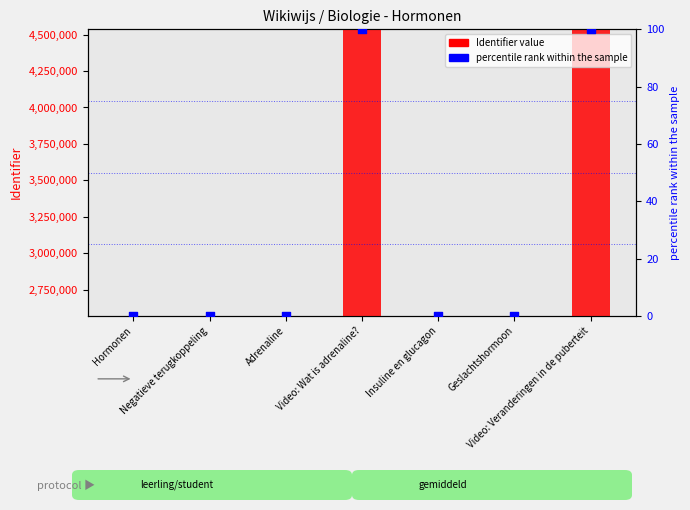

What are all the series names shown in the legend?

Identifier value, percentile rank within the sample